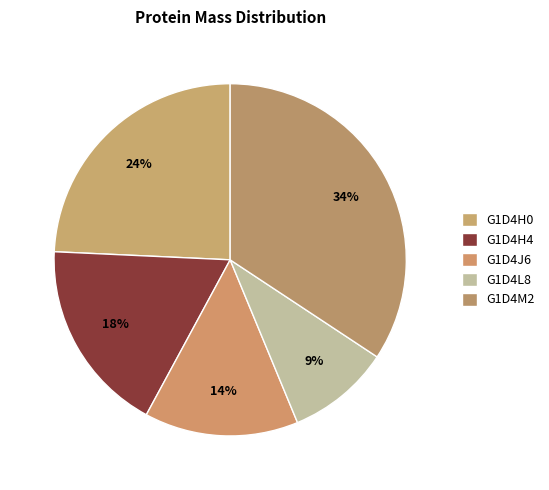

Is G1D4M2 the majority of the pie?

No